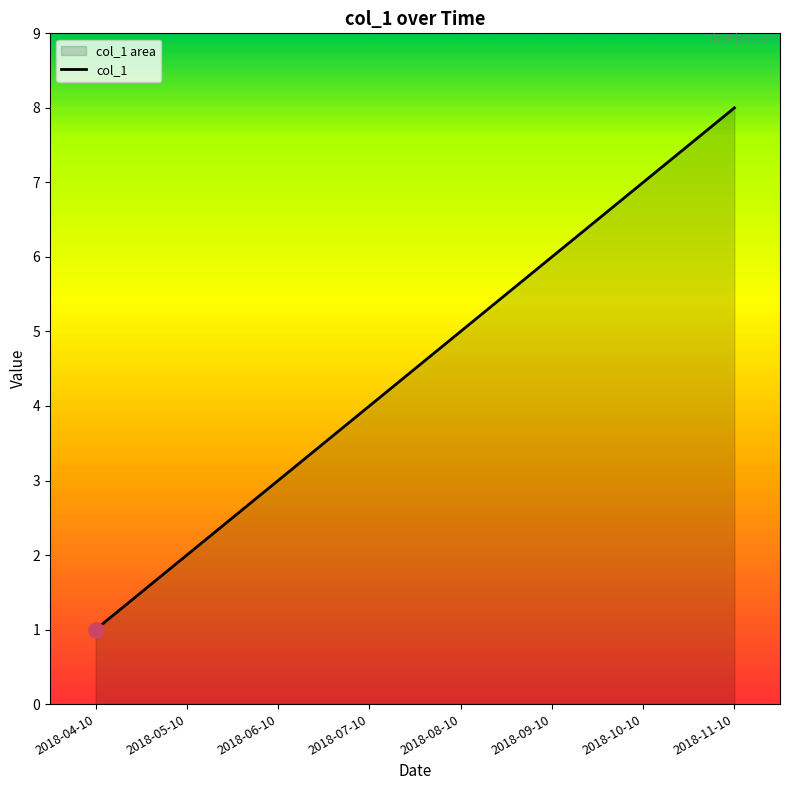

Which has a higher value, 2018-10-10 or 2018-05-10?

2018-10-10